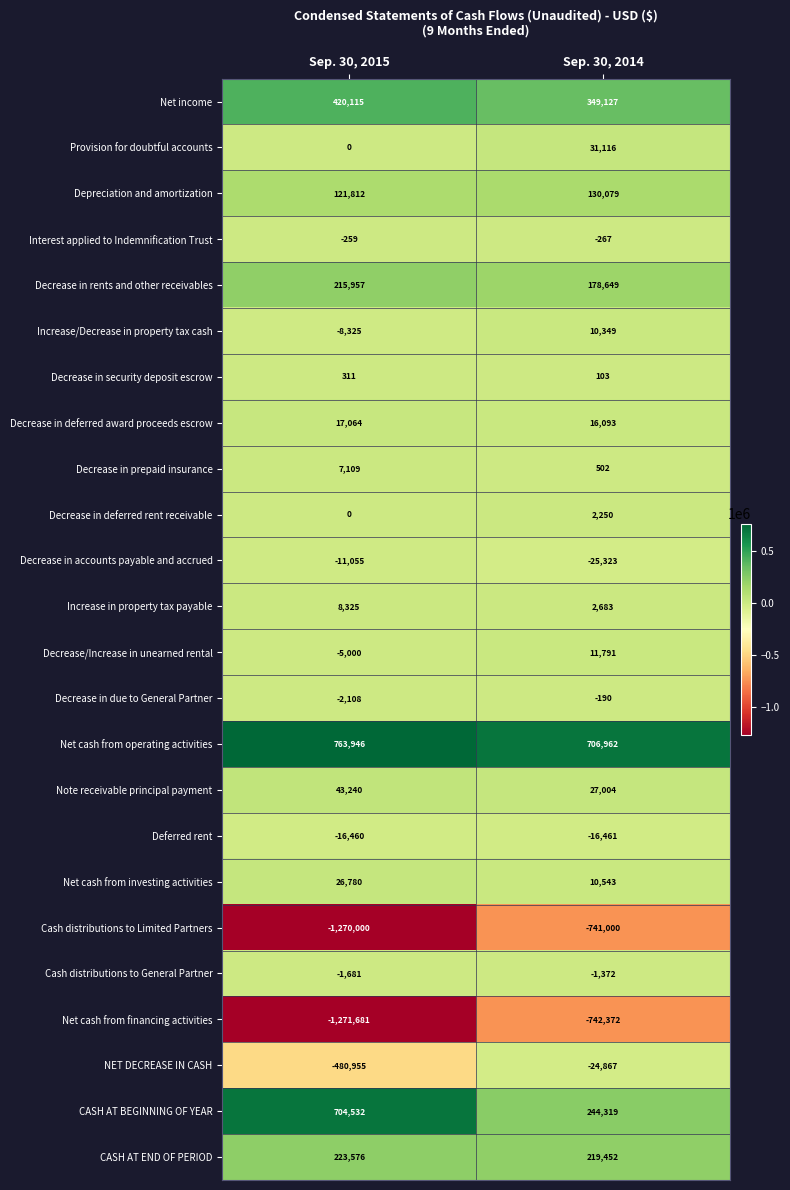

The Net cash from investing activities series shows 26780 at Sep. 30, 2015. True or false?

True